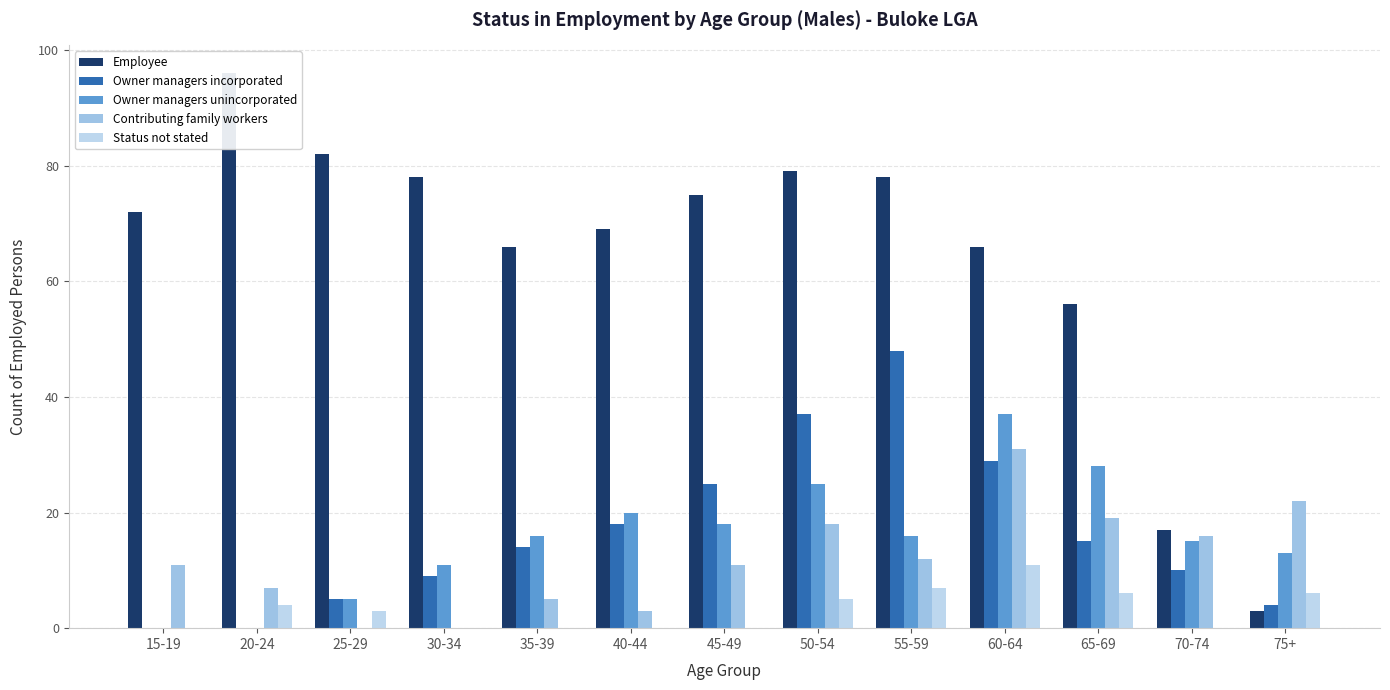

True or false: Status not stated has a value of 3 at 25-29.

True